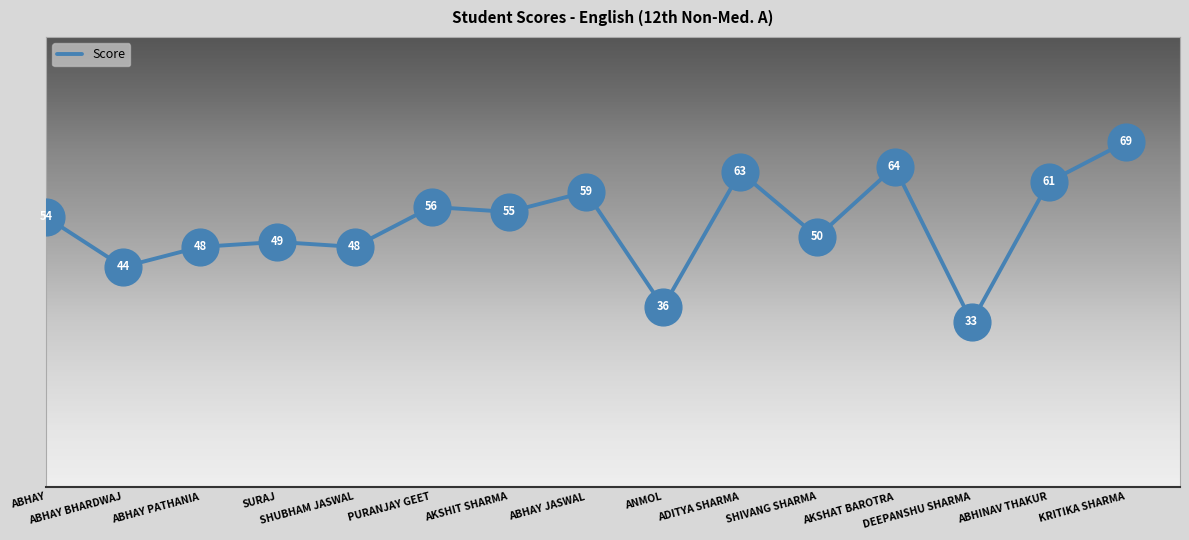

What is the ratio of the value at ADITYA SHARMA to the value at ABHAY JASWAL?

1.1